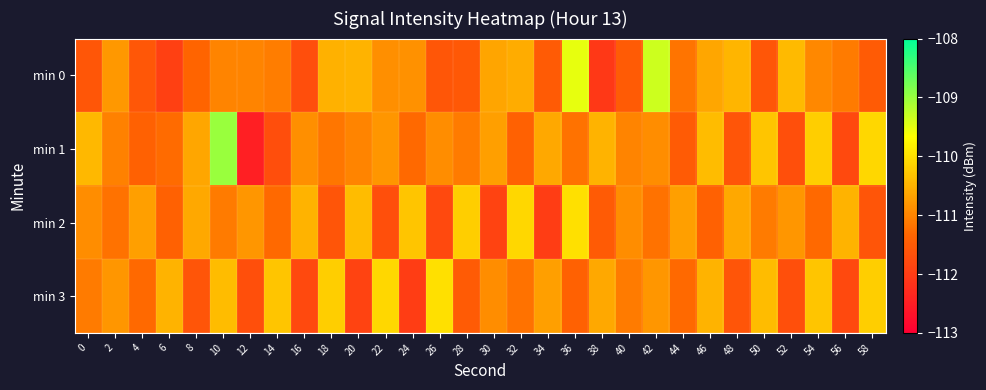

Which series changed the most between 24 and 26?

min 3